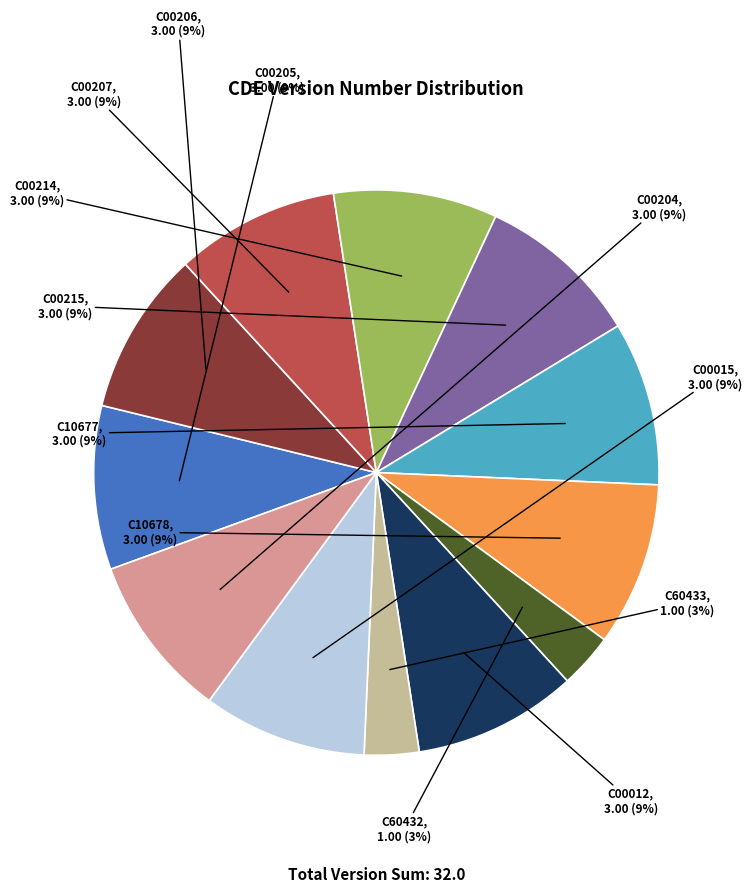

Is there any slice that represents more than half of the pie?

No